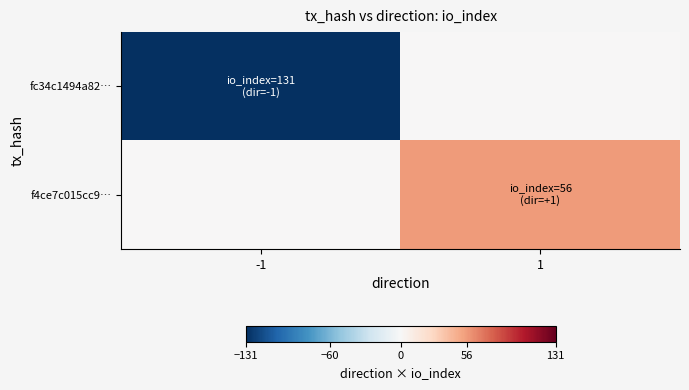

Between -1 and 1, which series saw the biggest shift?

fc34c1494a82…